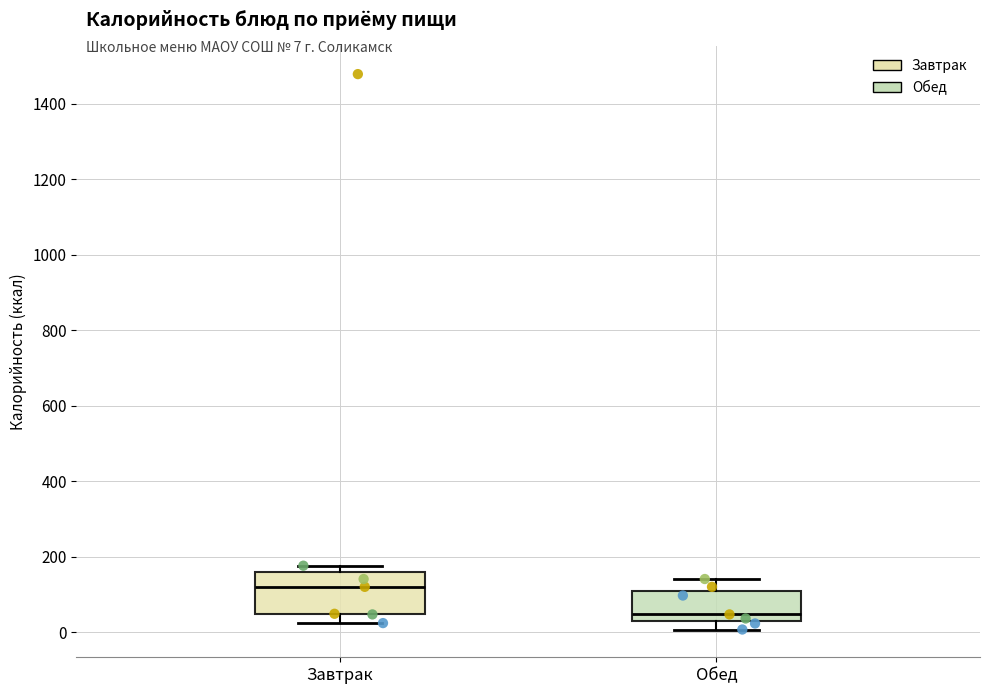

Comparing the boxes themselves (not the whiskers), which one is the tallest?

Завтрак